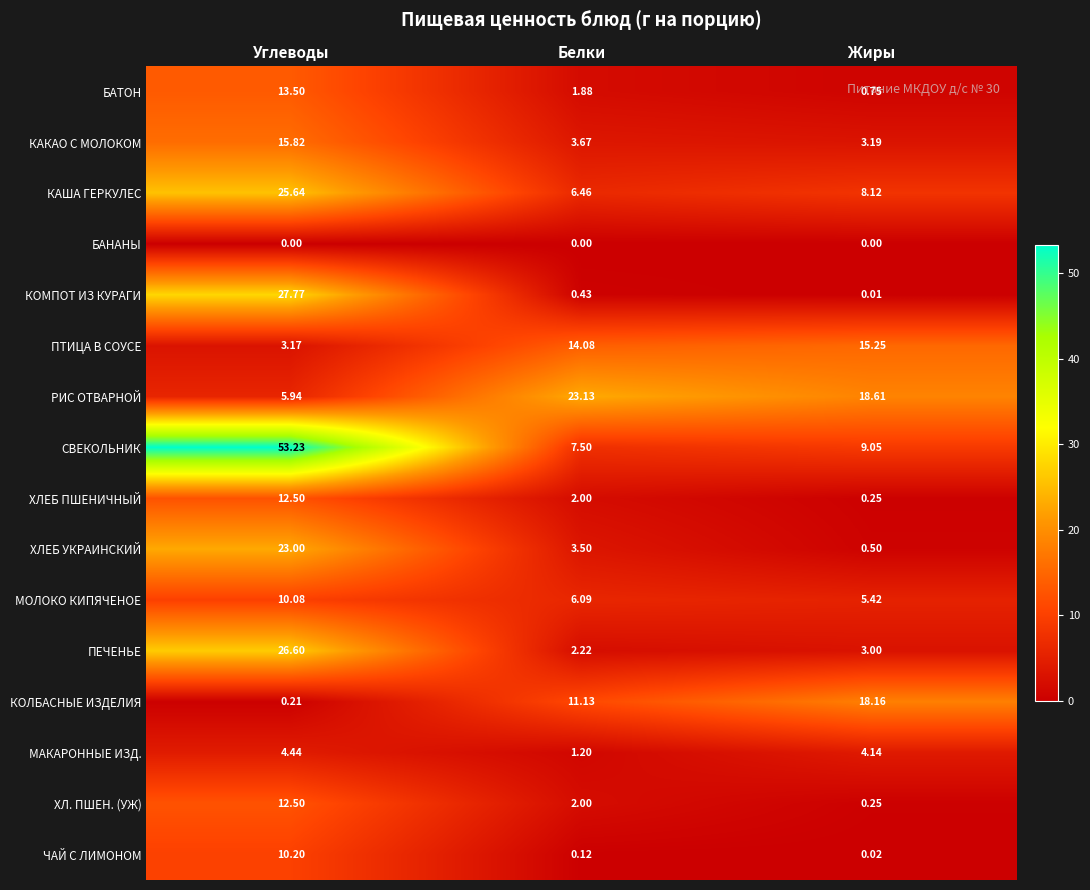

Which series has the widest spread of values?

СВЕКОЛЬНИК